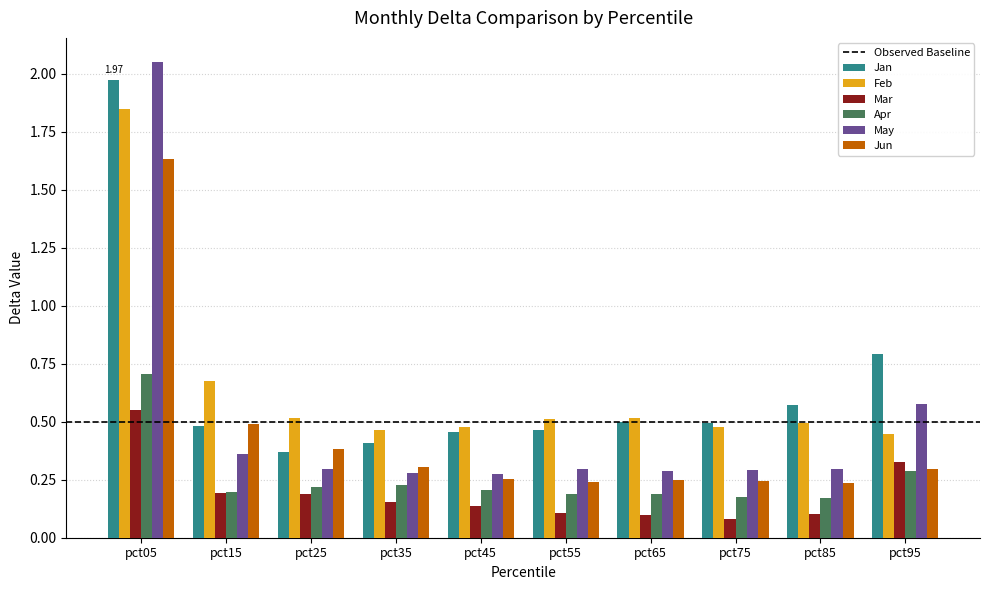

What is the difference between the maximum and minimum values in the Feb series?

1.4